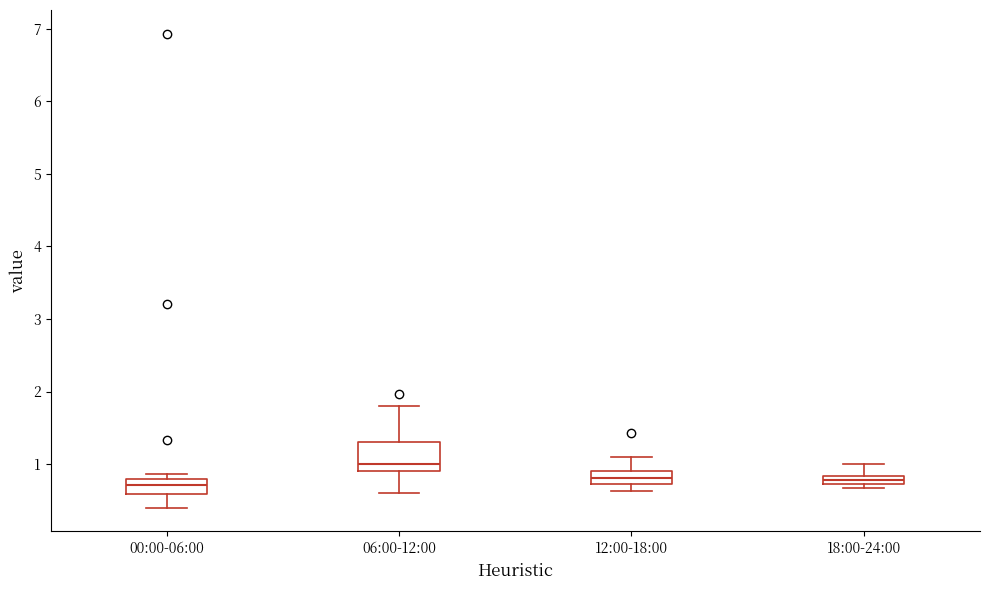

Where does the lower whisker of the box for 06:00-12:00 end on the y-axis? The values are not printed on the chart, so give them approximately, as read against the axis.

0.6